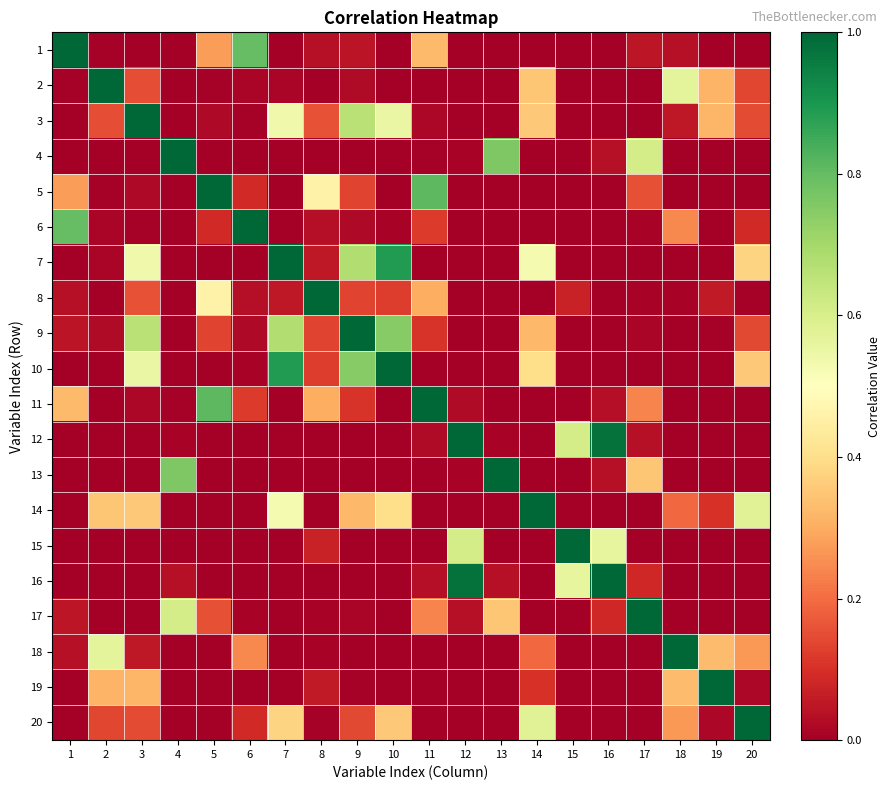

Count the number of categories in the chart.

20